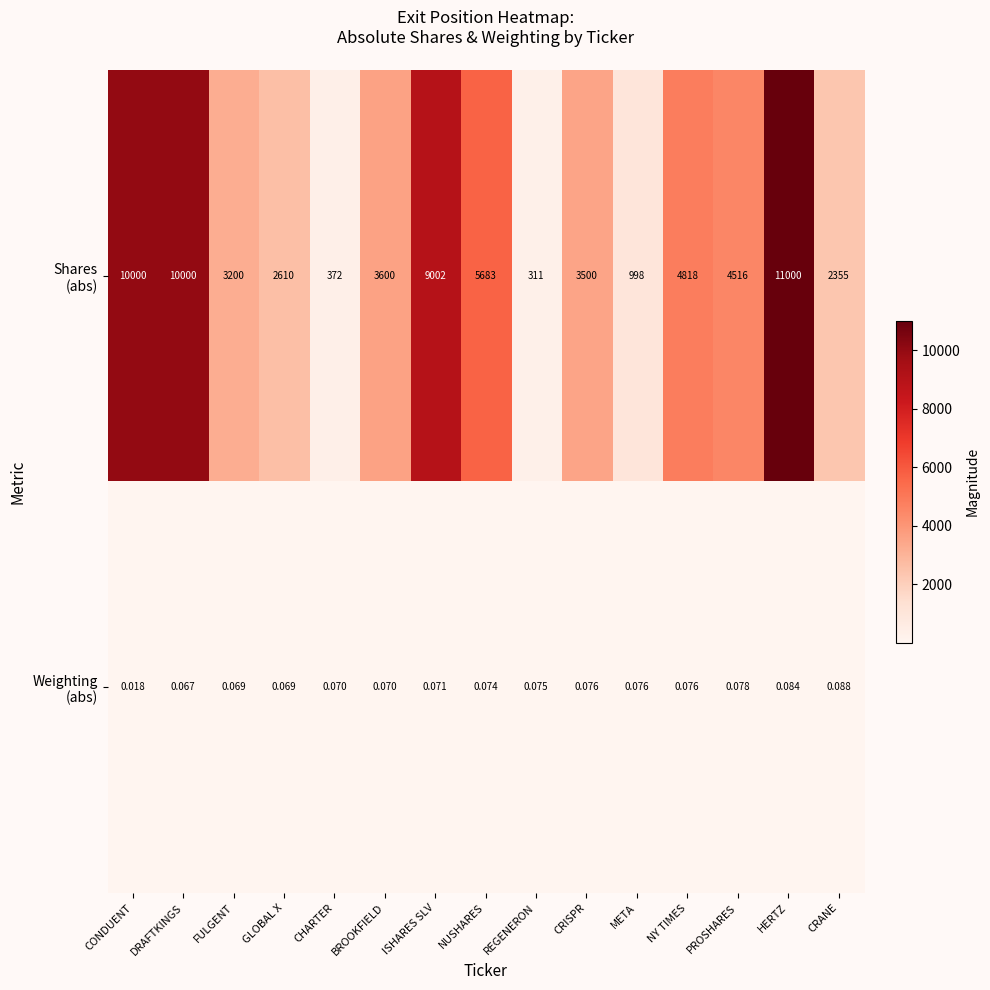

Which label corresponds to the largest value in the chart?

HERTZ